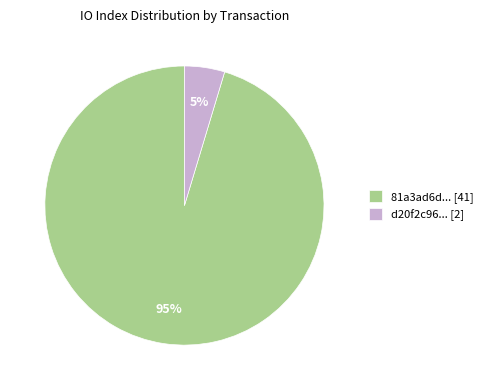

To the nearest percent, what portion does d20f2c96... [2] represent?

5%